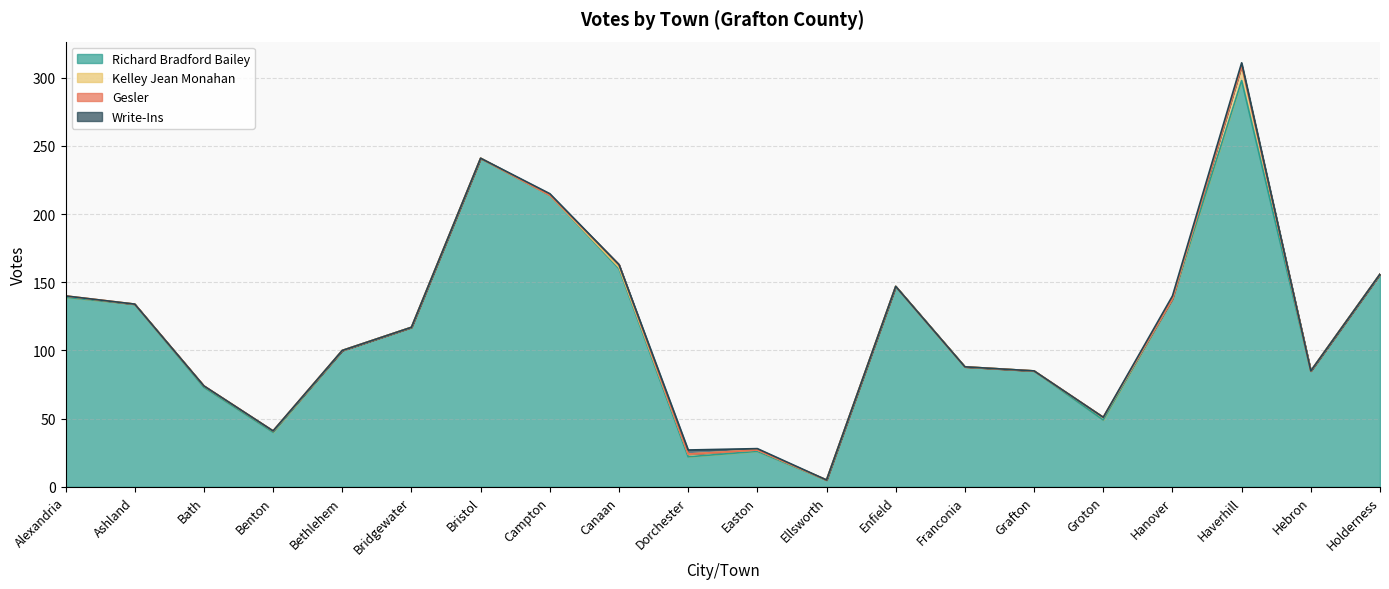

Reading left to right, transcribe all the data shown in this chart.

Richard Bradford Bailey: Alexandria=139	Ashland=134	Bath=73	Benton=40	Bethlehem=100	Bridgewater=117	Bristol=241	Campton=214	Canaan=160	Dorchester=22	Easton=26	Ellsworth=5	Enfield=147	Franconia=88	Grafton=85	Groton=49	Hanover=138	Haverhill=298	Hebron=85	Holderness=156
Kelley Jean Monahan: Alexandria=1	Ashland=0	Bath=1	Benton=1	Bethlehem=0	Bridgewater=0	Bristol=0	Campton=0	Canaan=1	Dorchester=2	Easton=1	Ellsworth=0	Enfield=0	Franconia=0	Grafton=0	Groton=2	Hanover=0	Haverhill=11	Hebron=0	Holderness=0
Gesler: Alexandria=0	Ashland=0	Bath=0	Benton=0	Bethlehem=0	Bridgewater=0	Bristol=0	Campton=0	Canaan=2	Dorchester=0	Easton=0	Ellsworth=0	Enfield=0	Franconia=0	Grafton=0	Groton=0	Hanover=0	Haverhill=0	Hebron=0	Holderness=0
Write-Ins: Alexandria=0	Ashland=0	Bath=0	Benton=0	Bethlehem=0	Bridgewater=0	Bristol=0	Campton=1	Canaan=0	Dorchester=3	Easton=1	Ellsworth=0	Enfield=0	Franconia=0	Grafton=0	Groton=0	Hanover=2	Haverhill=2	Hebron=0	Holderness=0